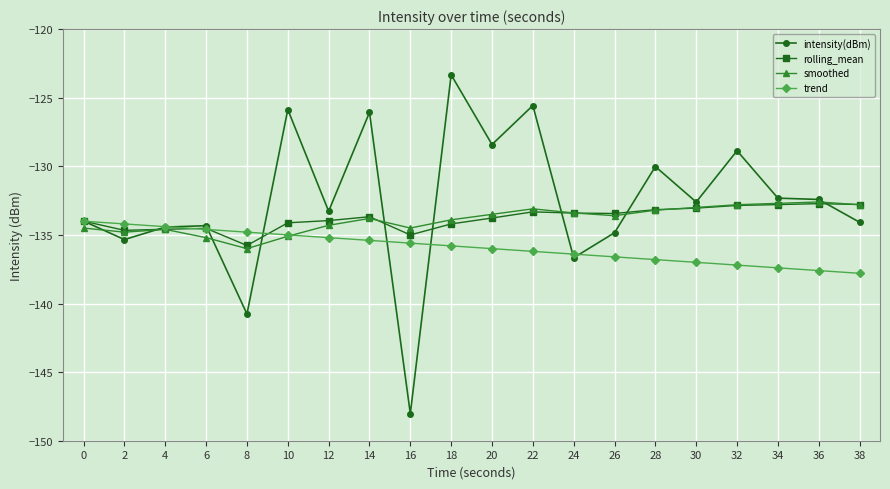

What is the difference between the smoothed values at 8 and 2?

1.2